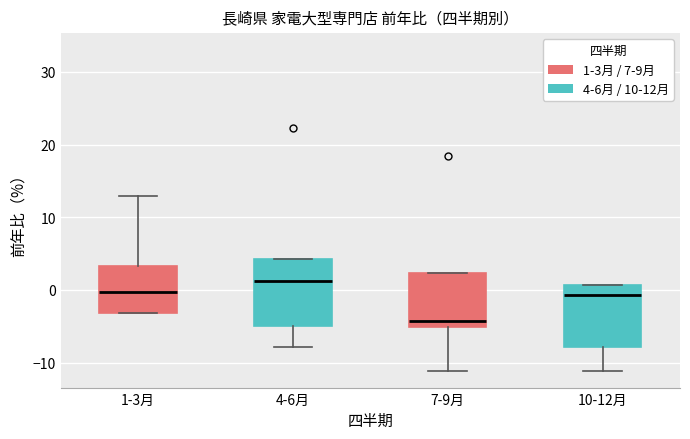

Which box's median line is the lowest?

7-9月